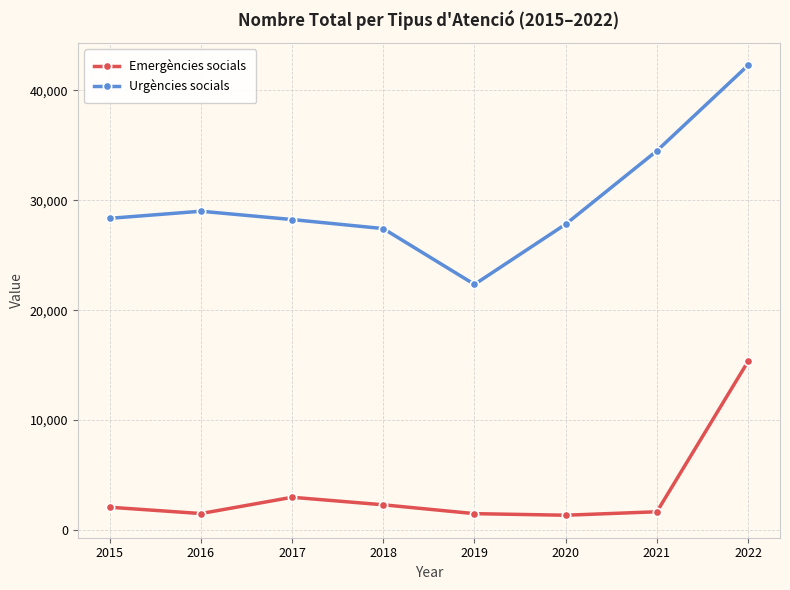

How many data points does each series have?

8